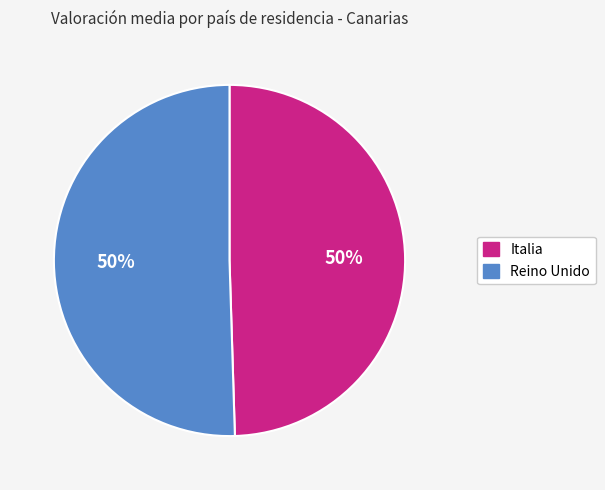

How many segments does this pie chart have?

2